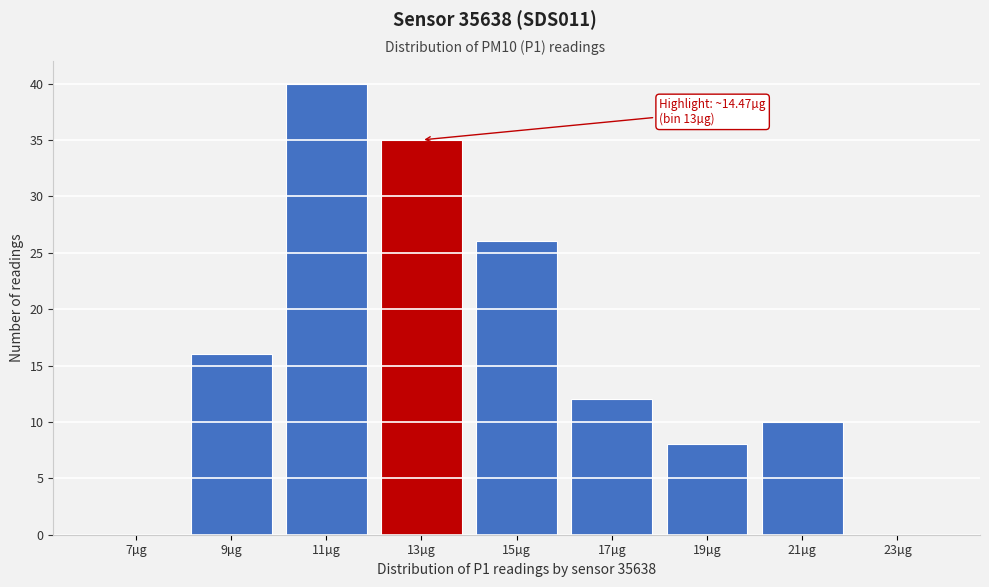

Reading left to right, transcribe all the data shown in this chart.

7µg=0	9µg=16	11µg=40	13µg=35	15µg=26	17µg=12	19µg=8	21µg=10	23µg=0